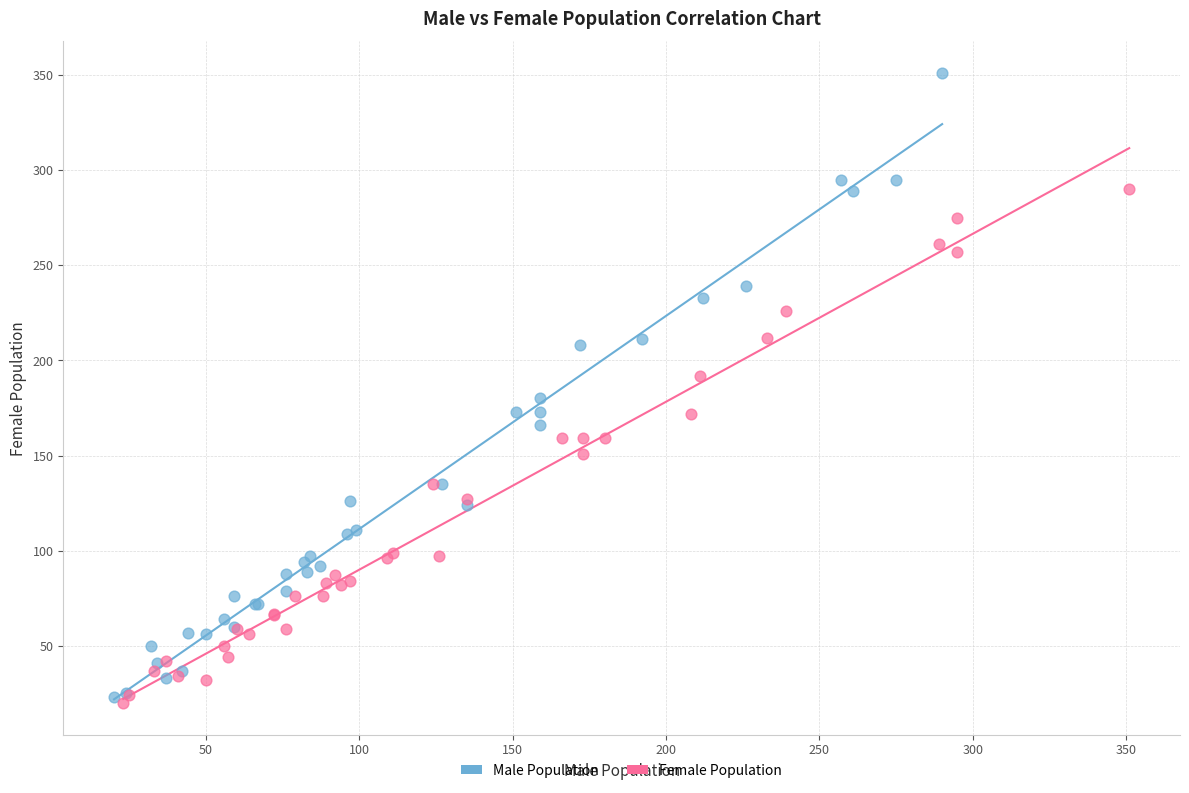

Which series has the largest Y range (max minus min)?

Male Population